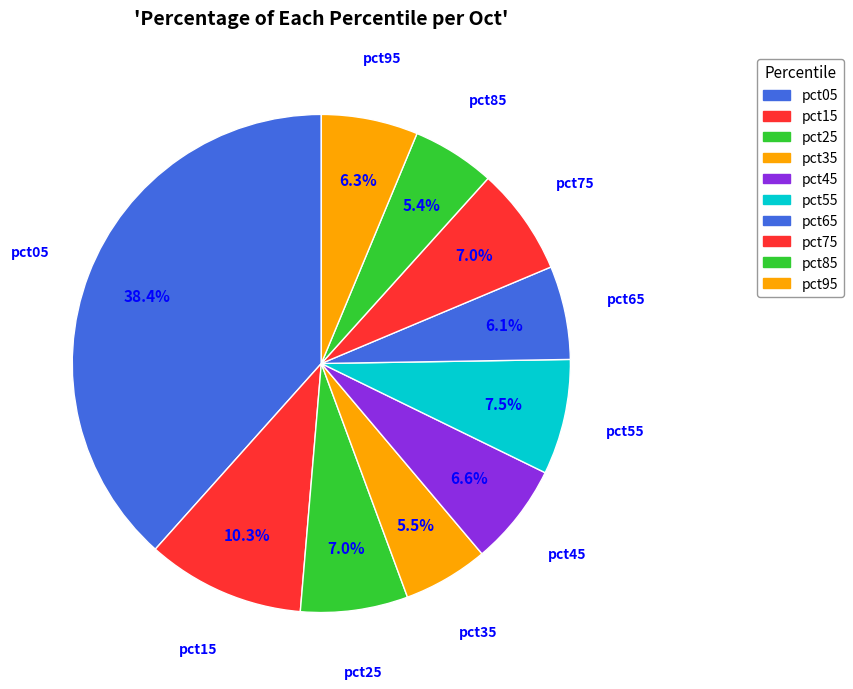

To the nearest percent, what is the difference between the pct45 and pct85 slice percentages?

1%